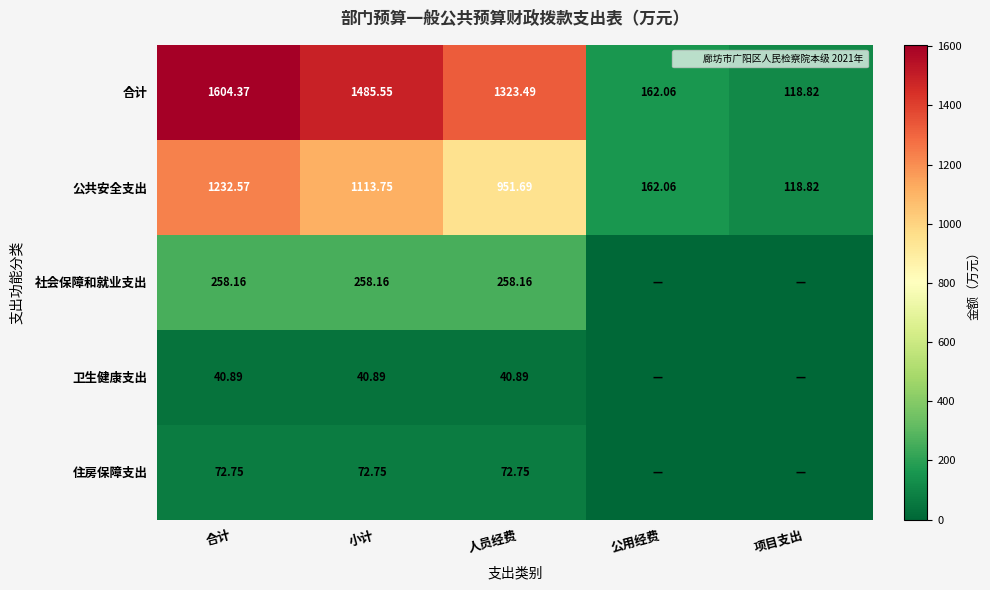

At which label is 公共安全支出 closest to 675?

人员经费